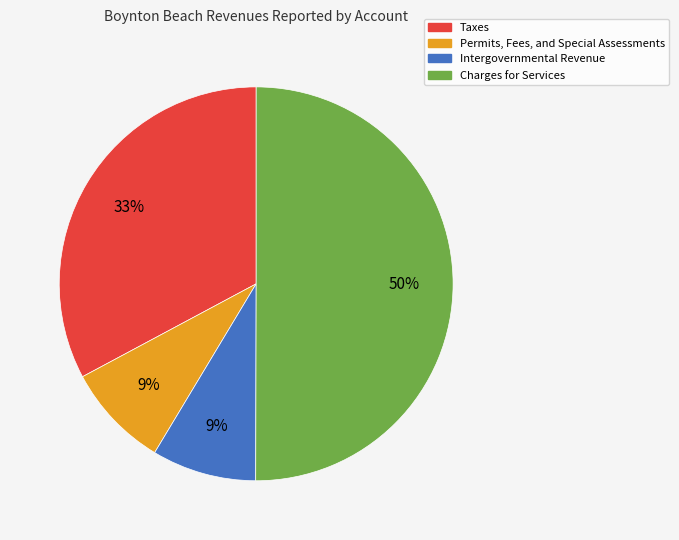

To the nearest percent, what portion does Permits, Fees, and Special Assessments represent?

9%